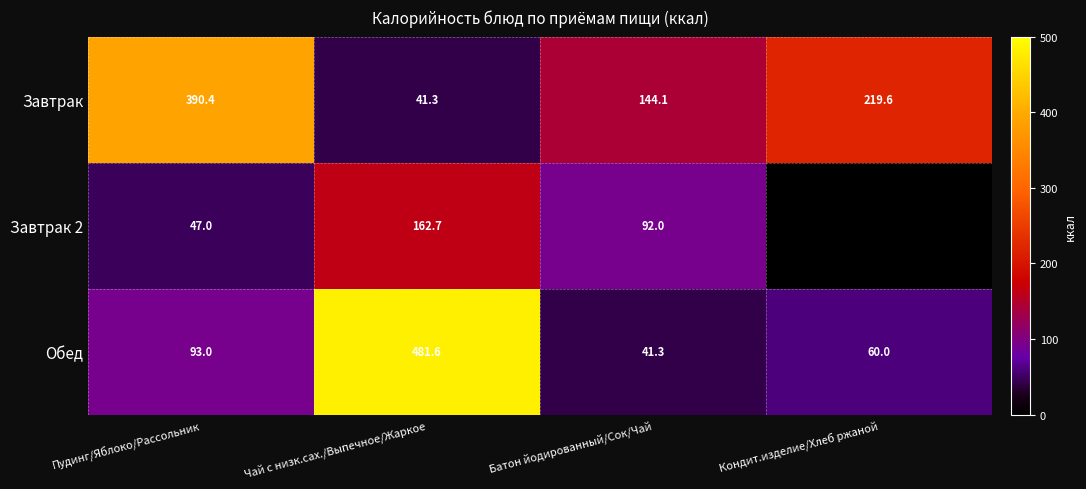

How many values in the Завтрак series exceed 219?

2